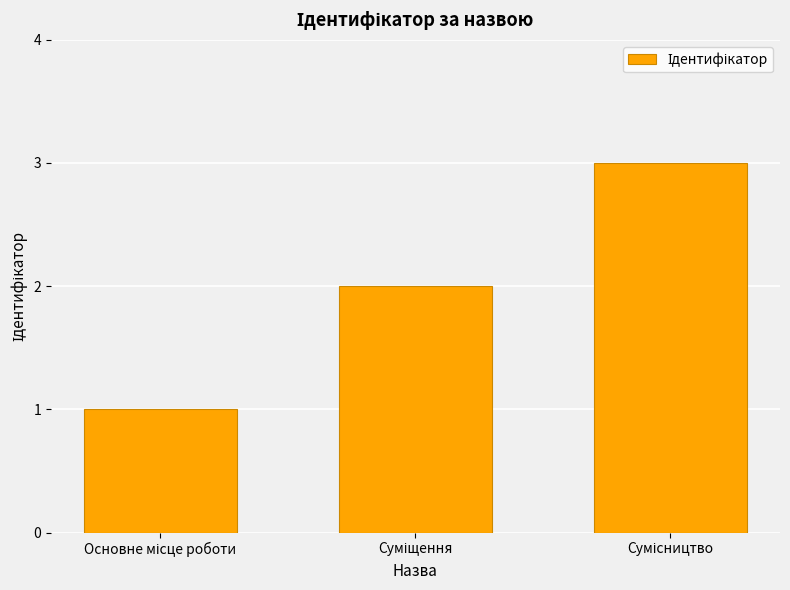

What is the greatest value displayed?

3